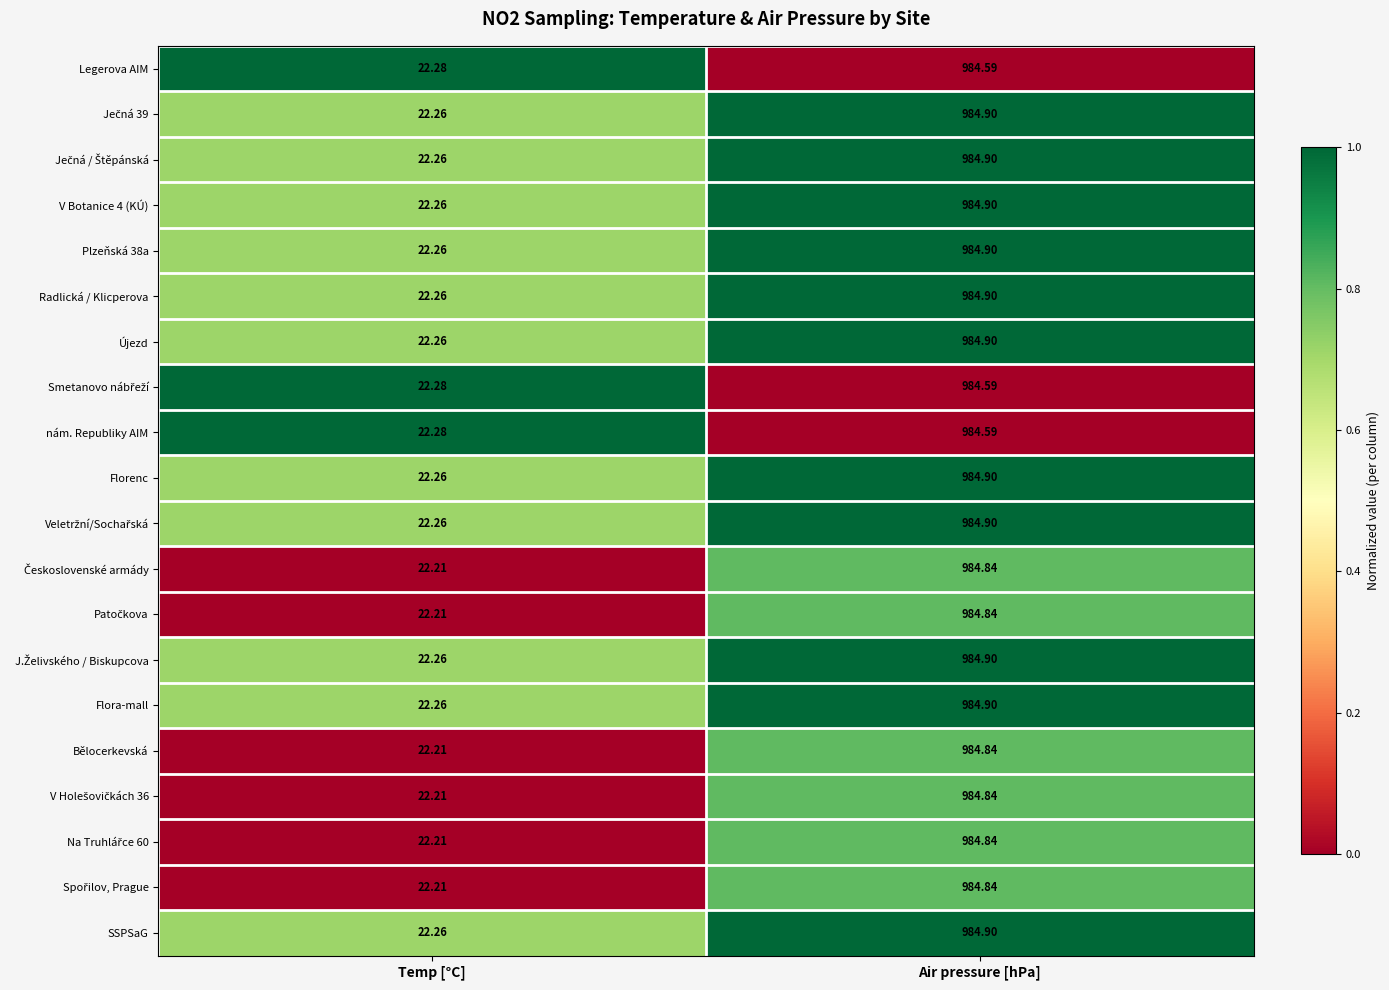

Which label corresponds to the smallest value in the chart?

Temp [°C]